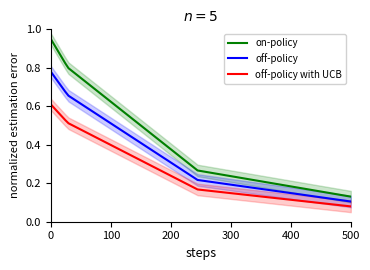

Which series changed the most between 0 and 100?

on-policy